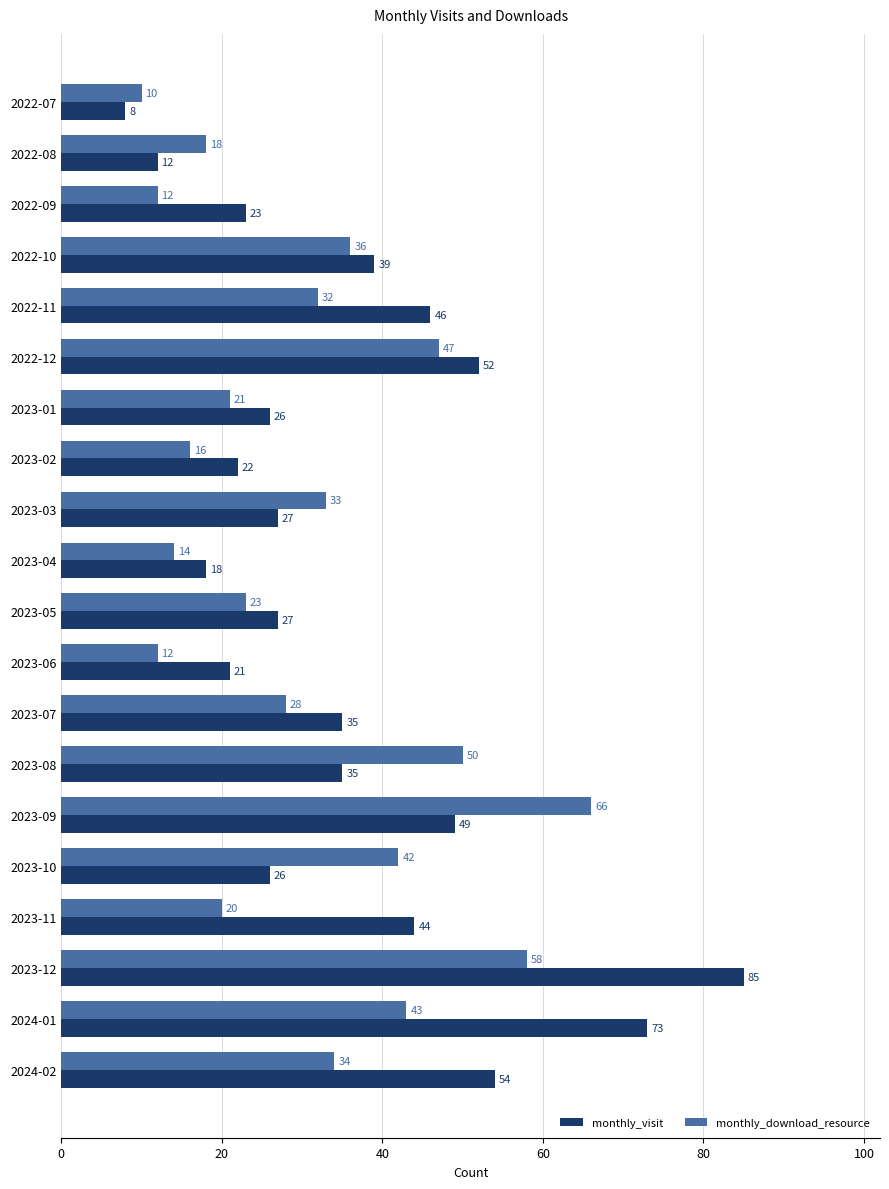

How many data points in monthly_download_resource are less than 32?

10